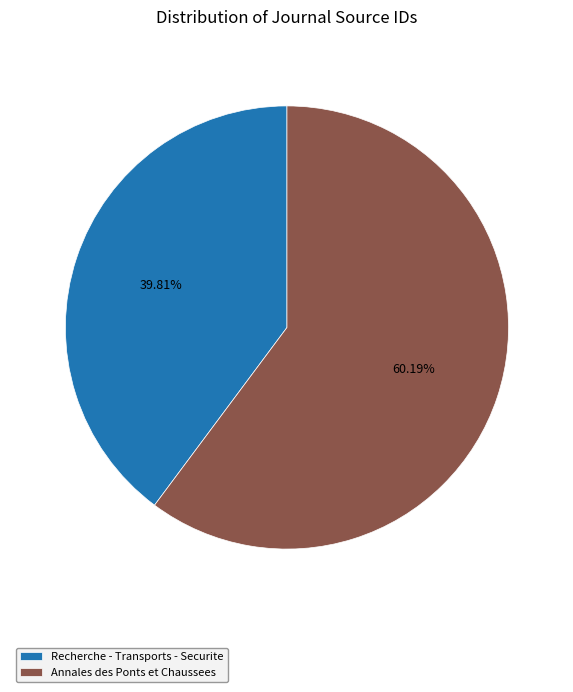

Is Annales des Ponts et Chaussees the majority of the pie?

Yes